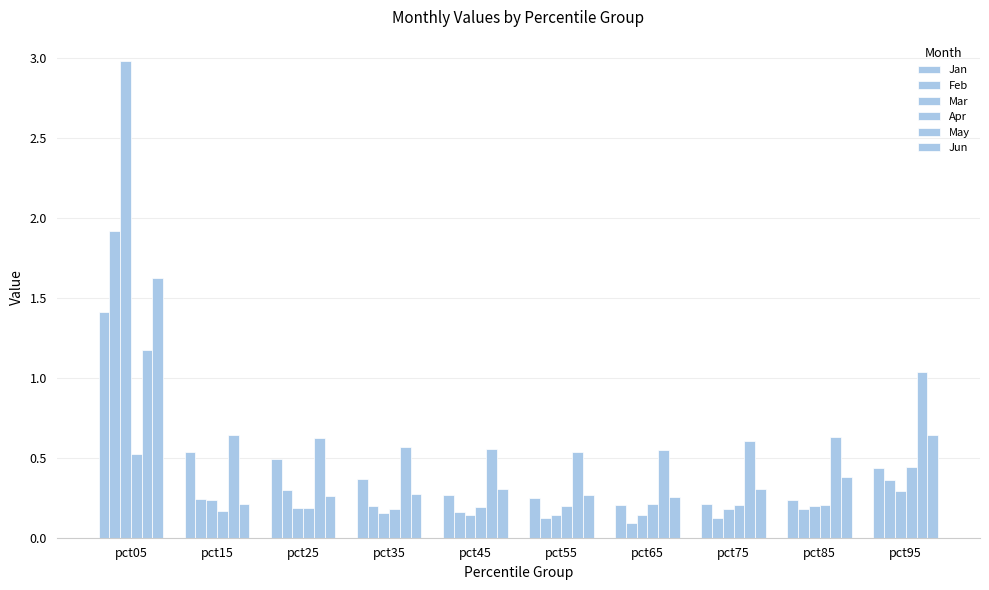

How many bars are there in each group?

6